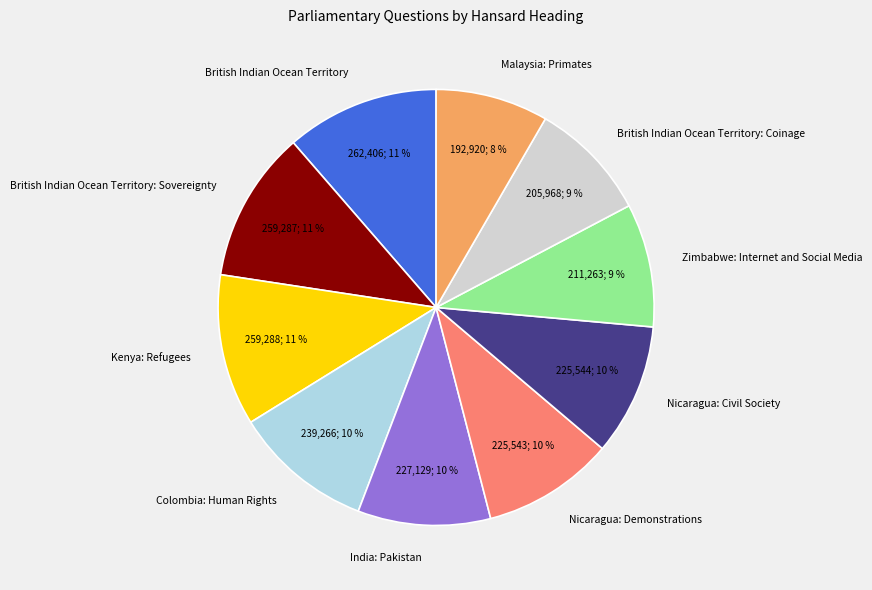

Count the number of slices in the pie.

10